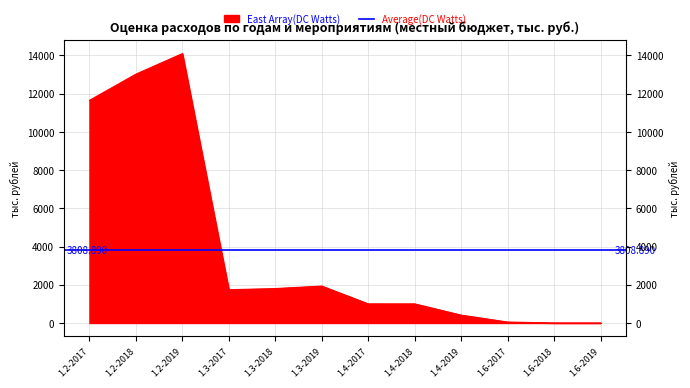

List the labels in order of value, largest first.

1.2-2019, 1.2-2018, 1.2-2017, 1.3-2019, 1.3-2018, 1.3-2017, 1.4-2017, 1.4-2018, 1.4-2019, 1.6-2017, 1.6-2018, 1.6-2019